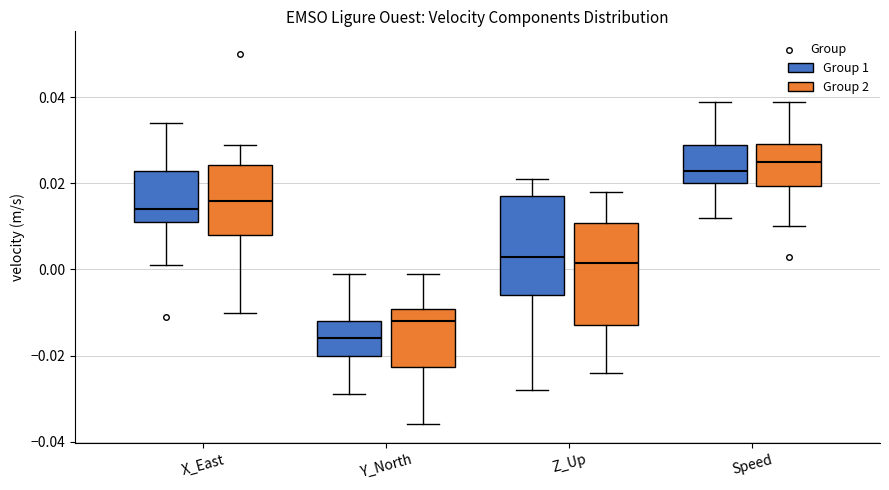

Reading left to right, read every box against the y-axis: the position of its median line, the range the box covers, and the ends of its whiskers. The values are not printed on the chart, so give them approximately, as read against the axis.

X_East (Group 1): median 0.014, box 0.012 to 0.024, whiskers 0.002 to 0.034
X_East (Group 2): median 0.016, box 0.008 to 0.024, whiskers -0.010 to 0.030
Y_North (Group 1): median -0.016, box -0.020 to -0.012, whiskers -0.028 to 0.000
Y_North (Group 2): median -0.012, box -0.022 to -0.010, whiskers -0.036 to 0.000
Z_Up (Group 1): median 0.004, box -0.006 to 0.018, whiskers -0.028 to 0.022
Z_Up (Group 2): median 0.002, box -0.012 to 0.010, whiskers -0.024 to 0.018
Speed (Group 1): median 0.024, box 0.020 to 0.030, whiskers 0.012 to 0.040
Speed (Group 2): median 0.026, box 0.020 to 0.030, whiskers 0.010 to 0.040